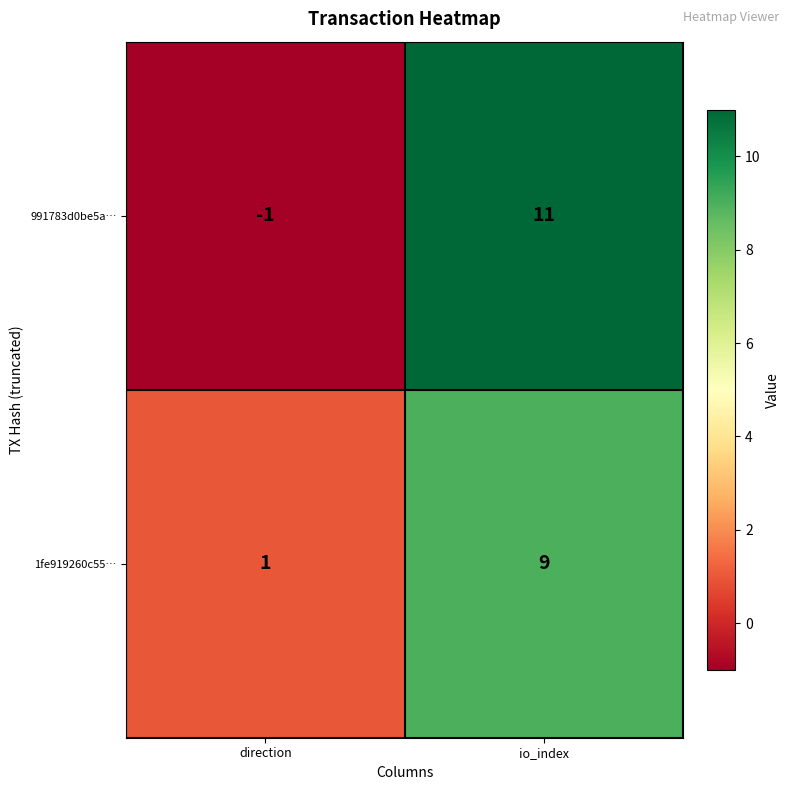

At direction, list the series in order from largest to smallest.

1fe919260c55…, 991783d0be5a…